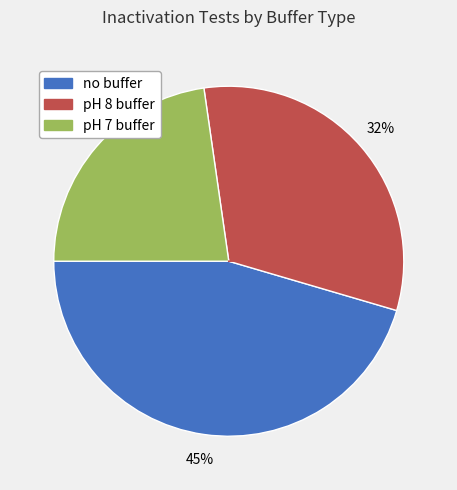

How many segments does this pie chart have?

3